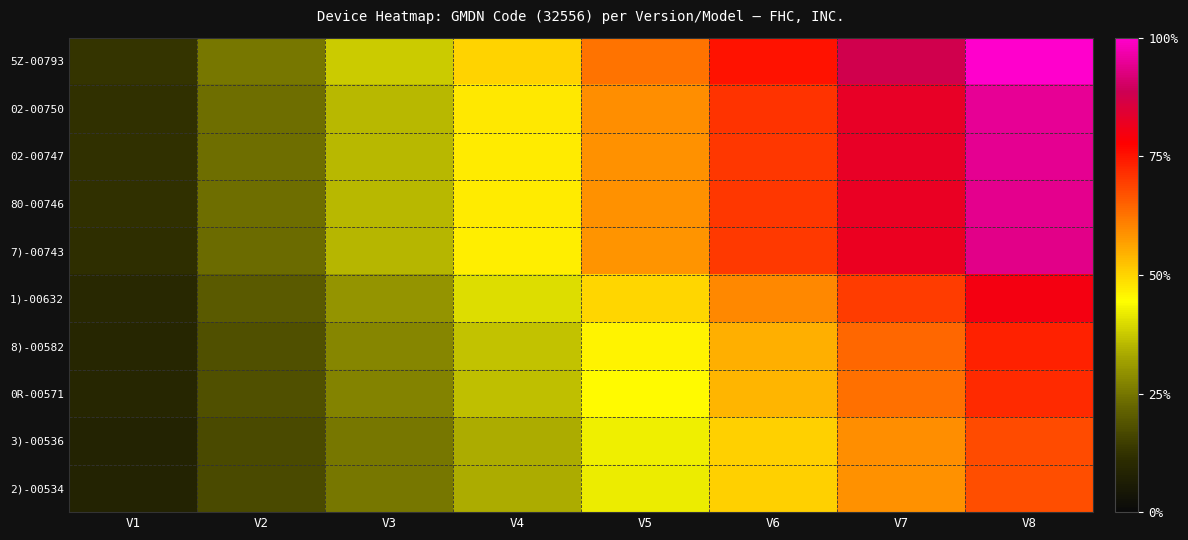

How many categories are shown in the chart?

8